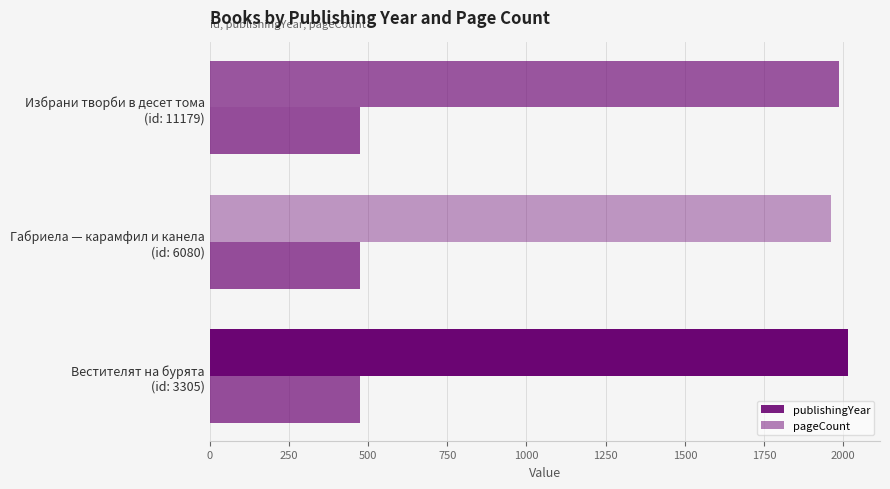

Count the number of categories in the chart.

3